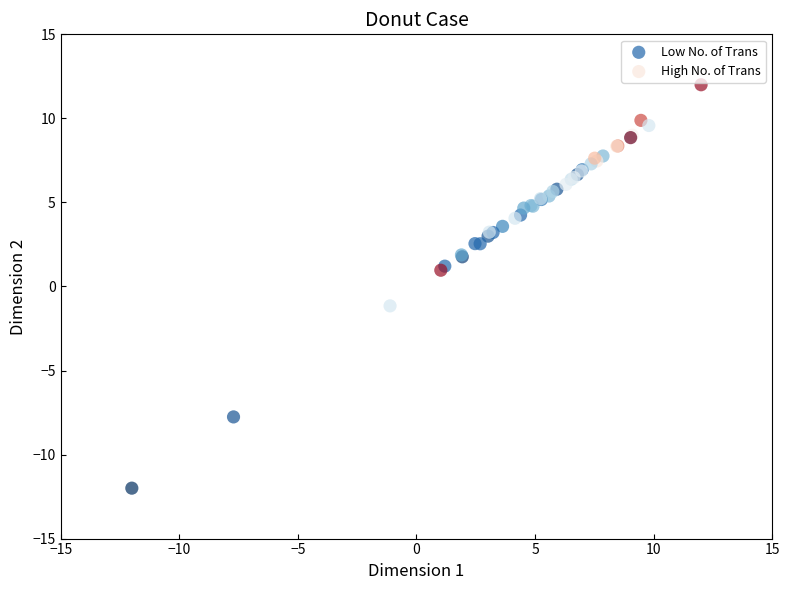

Which series reaches the maximum Y coordinate?

High No. of Trans